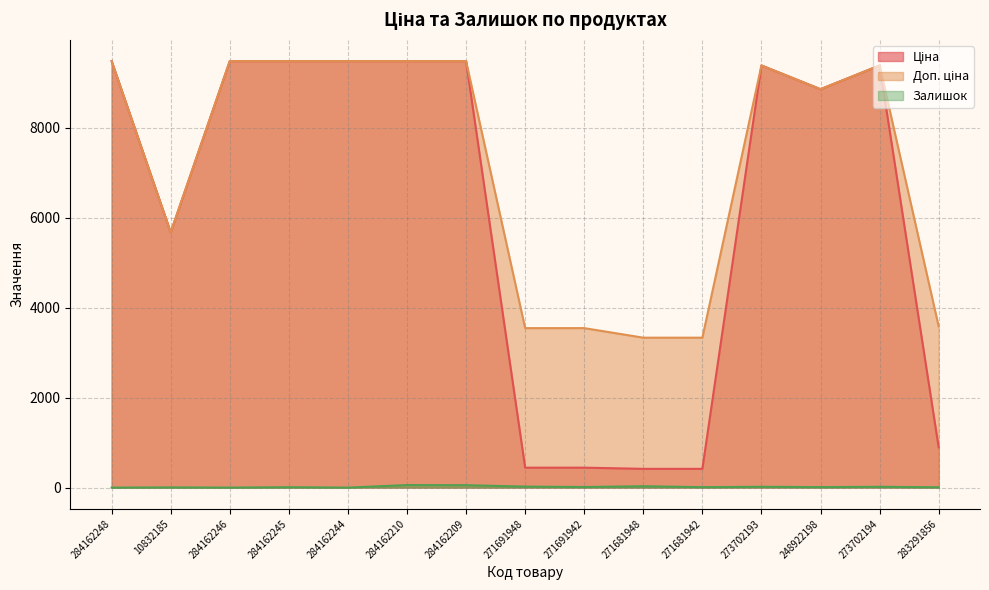

How many values in the Доп. ціна series are below 9383?

7